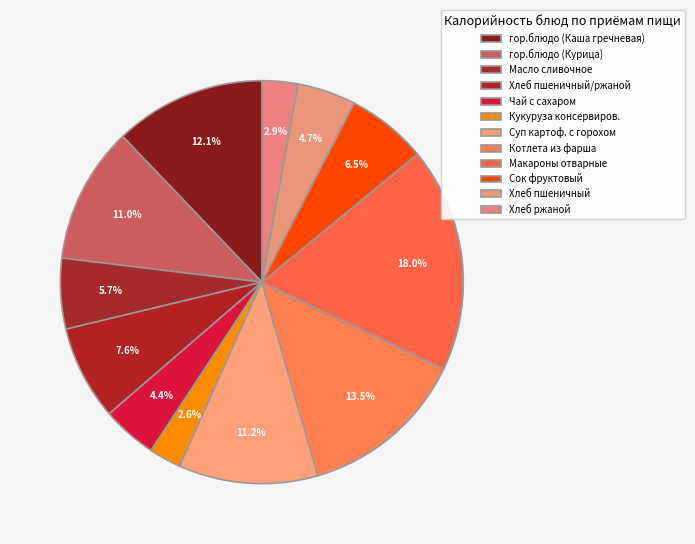

Rank the categories by value from lowest to highest.

Кукуруза консервиров., Хлеб ржаной, Чай с сахаром, Хлеб пшеничный, Масло сливочное, Сок фруктовый, Хлеб пшеничный/ржаной, гор.блюдо (Курица), Суп картоф. с горохом, гор.блюдо (Каша гречневая), Котлета из фарша, Макароны отварные